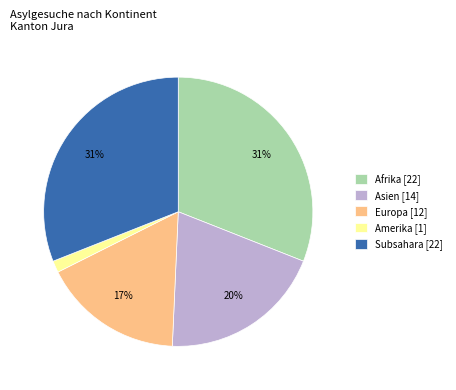

To the nearest percent, what is the difference between the largest and smallest slice percentages?

30%